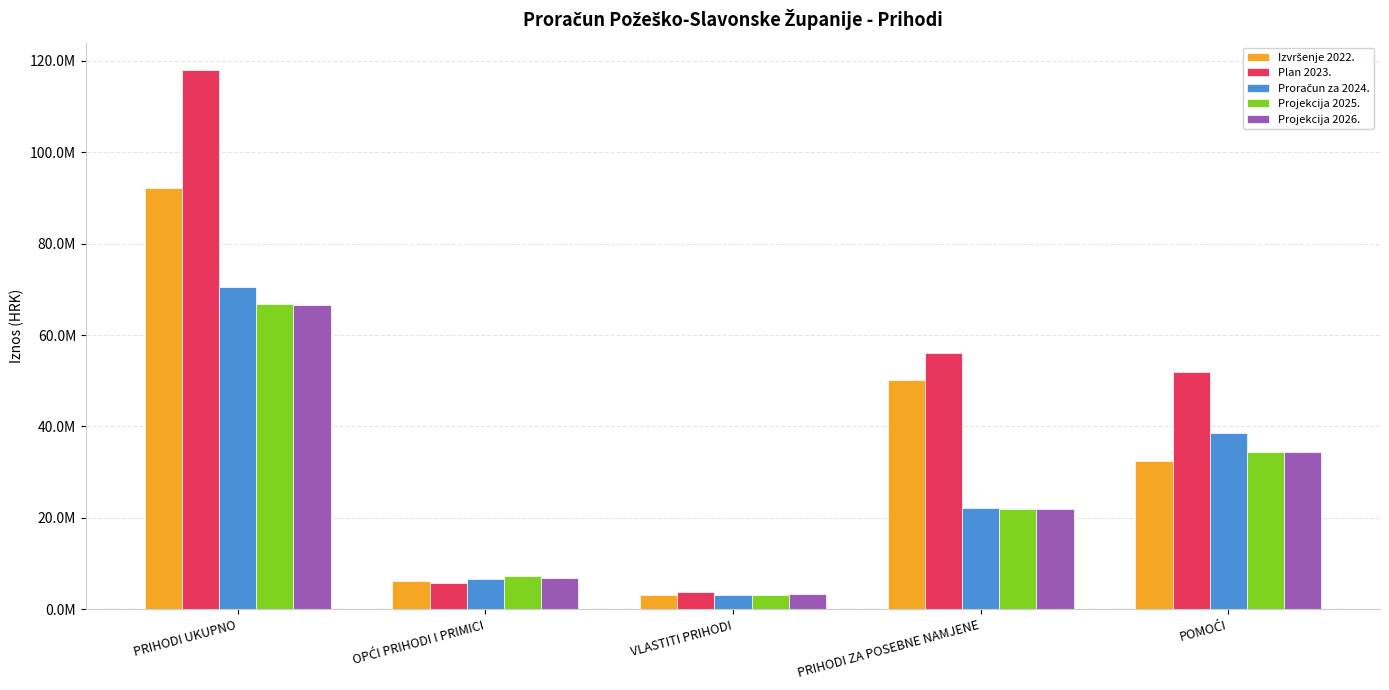

Does the chart contain stacked bars?

No